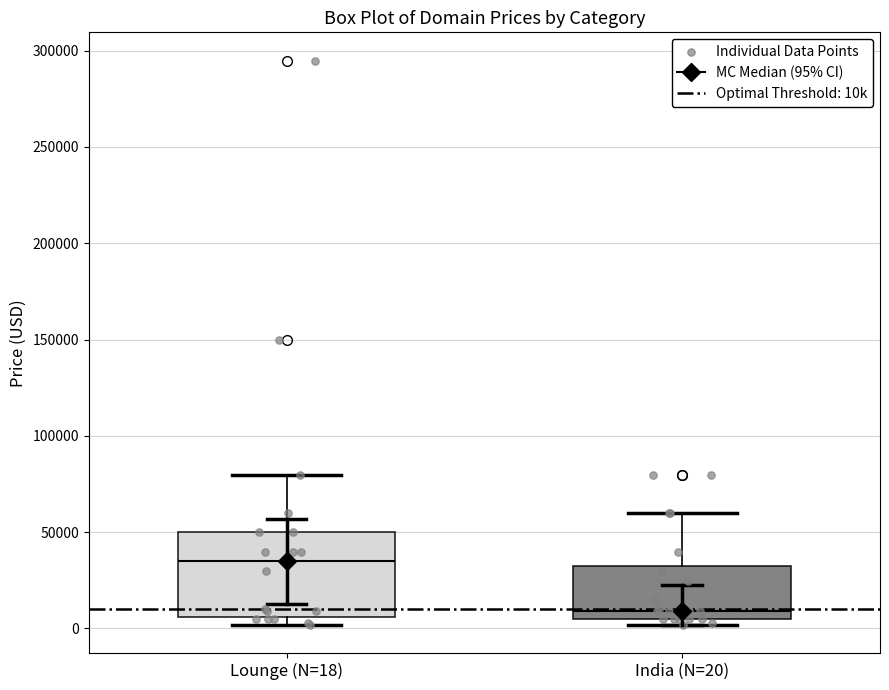

Reading left to right, transcribe this box plot: for each box, give where its median line is, the range the box spans, and where its two whiskers end, as read against the y-axis. The values are not printed on the chart, so give them approximately, as read against the axis.

Lounge (N=18): median 35000, box 5000 to 50000, whiskers 0 to 80000
India (N=20): median 10000, box 5000 to 30000, whiskers 0 to 60000